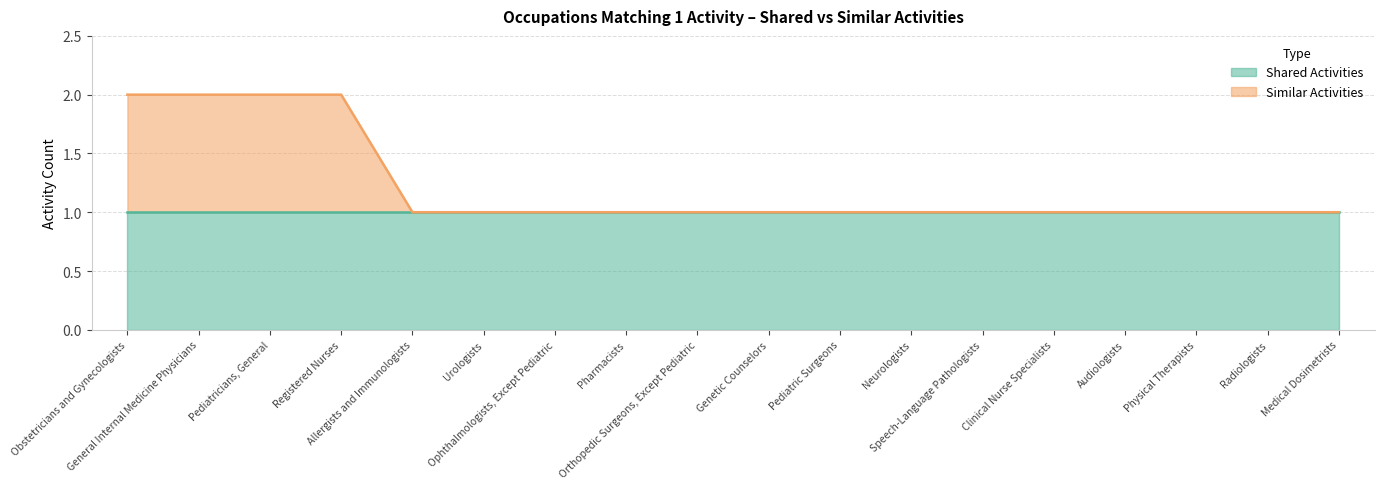

What position from the right is Orthopedic Surgeons, Except Pediatric?

10